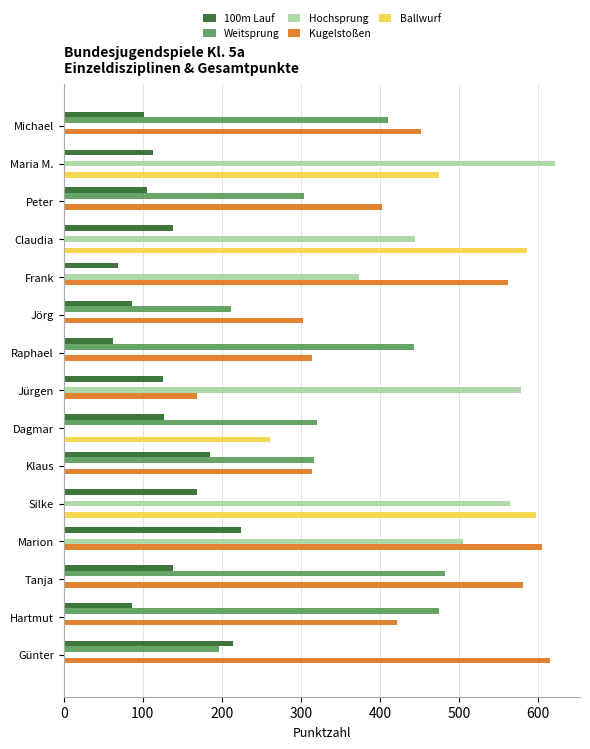

Which series has the largest range (max minus min)?

Hochsprung